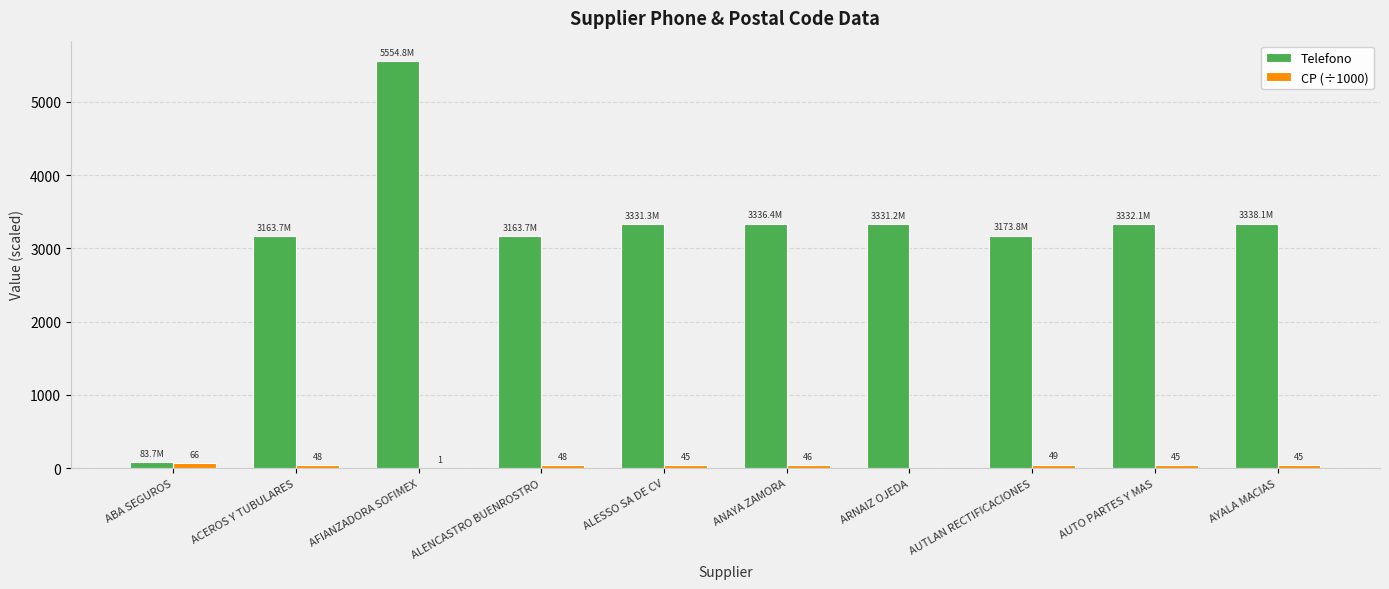

The Telefono series shows 3336.4 at ANAYA ZAMORA. True or false?

True